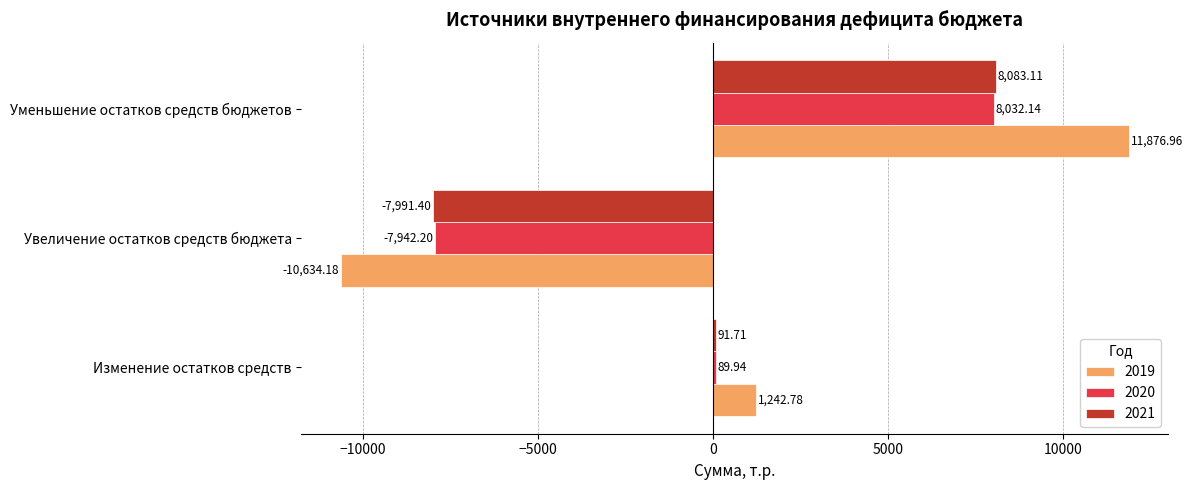

At which label does 2019 reach its minimum?

Увеличение остатков средств бюджета